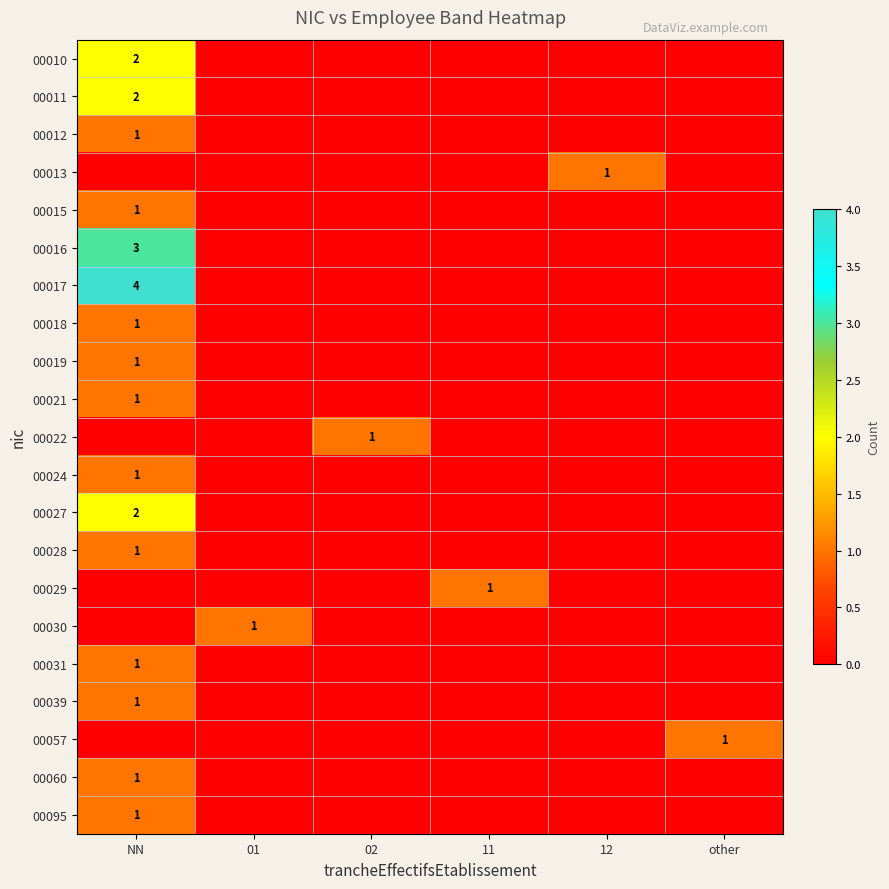

What is the total value across all series at other?

1